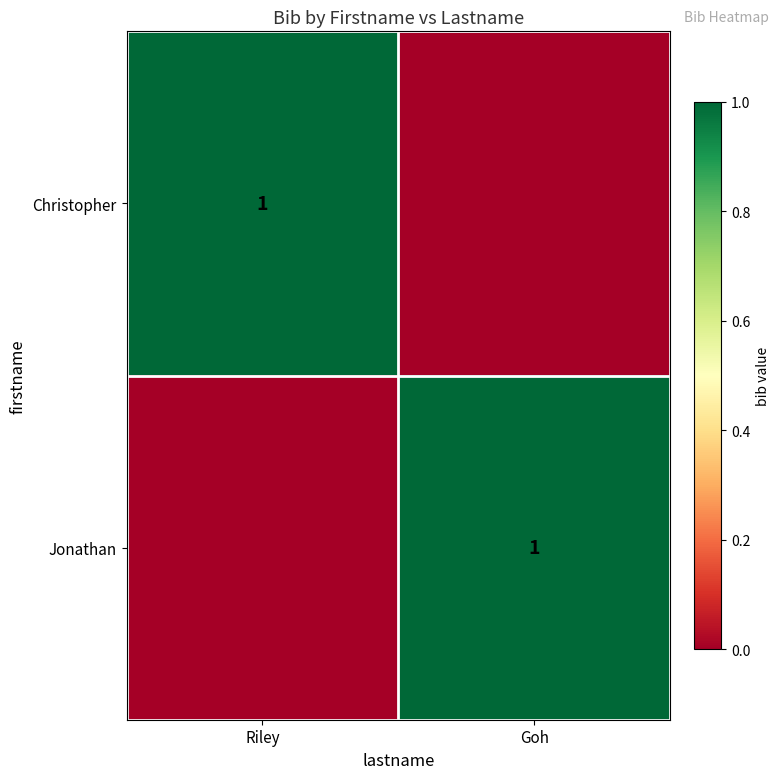

Is it true that Jonathan equals 1 at Goh?

True